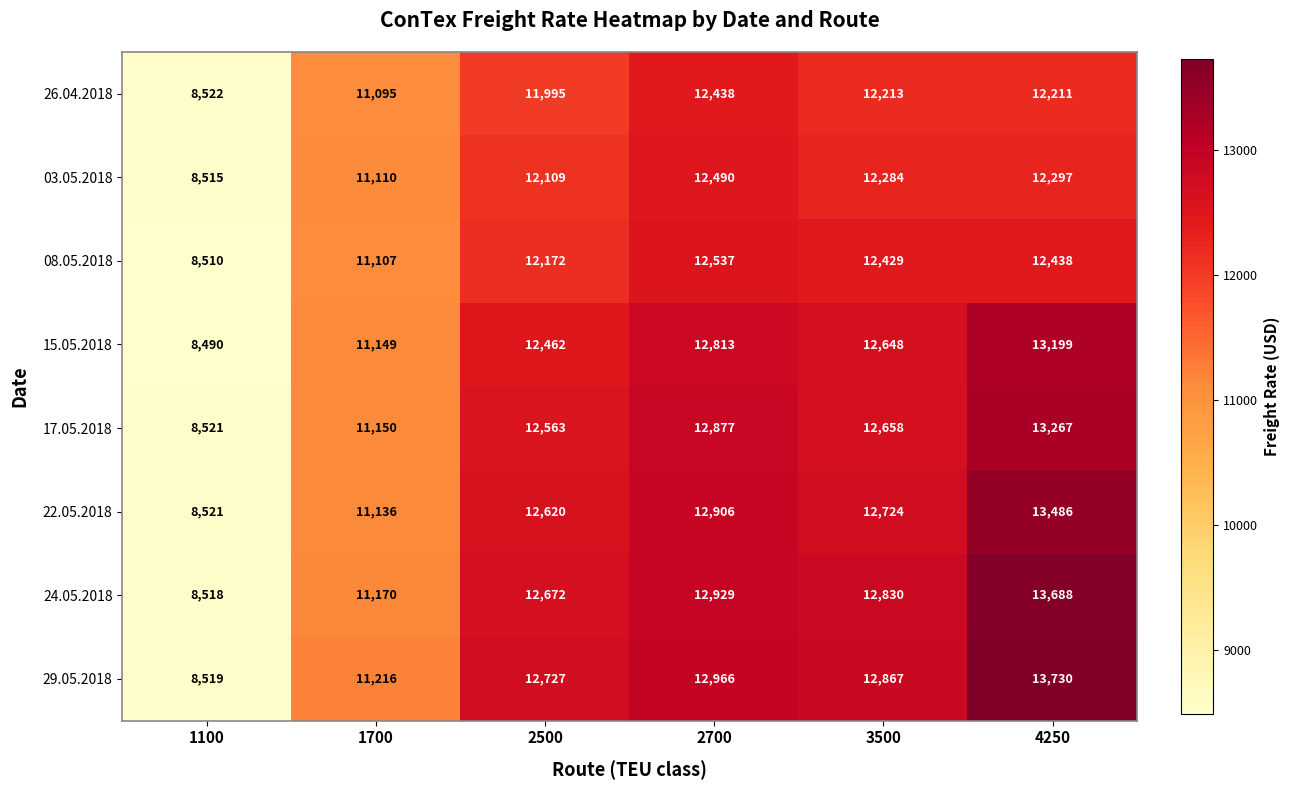

What is the minimum value shown in the chart?

8490